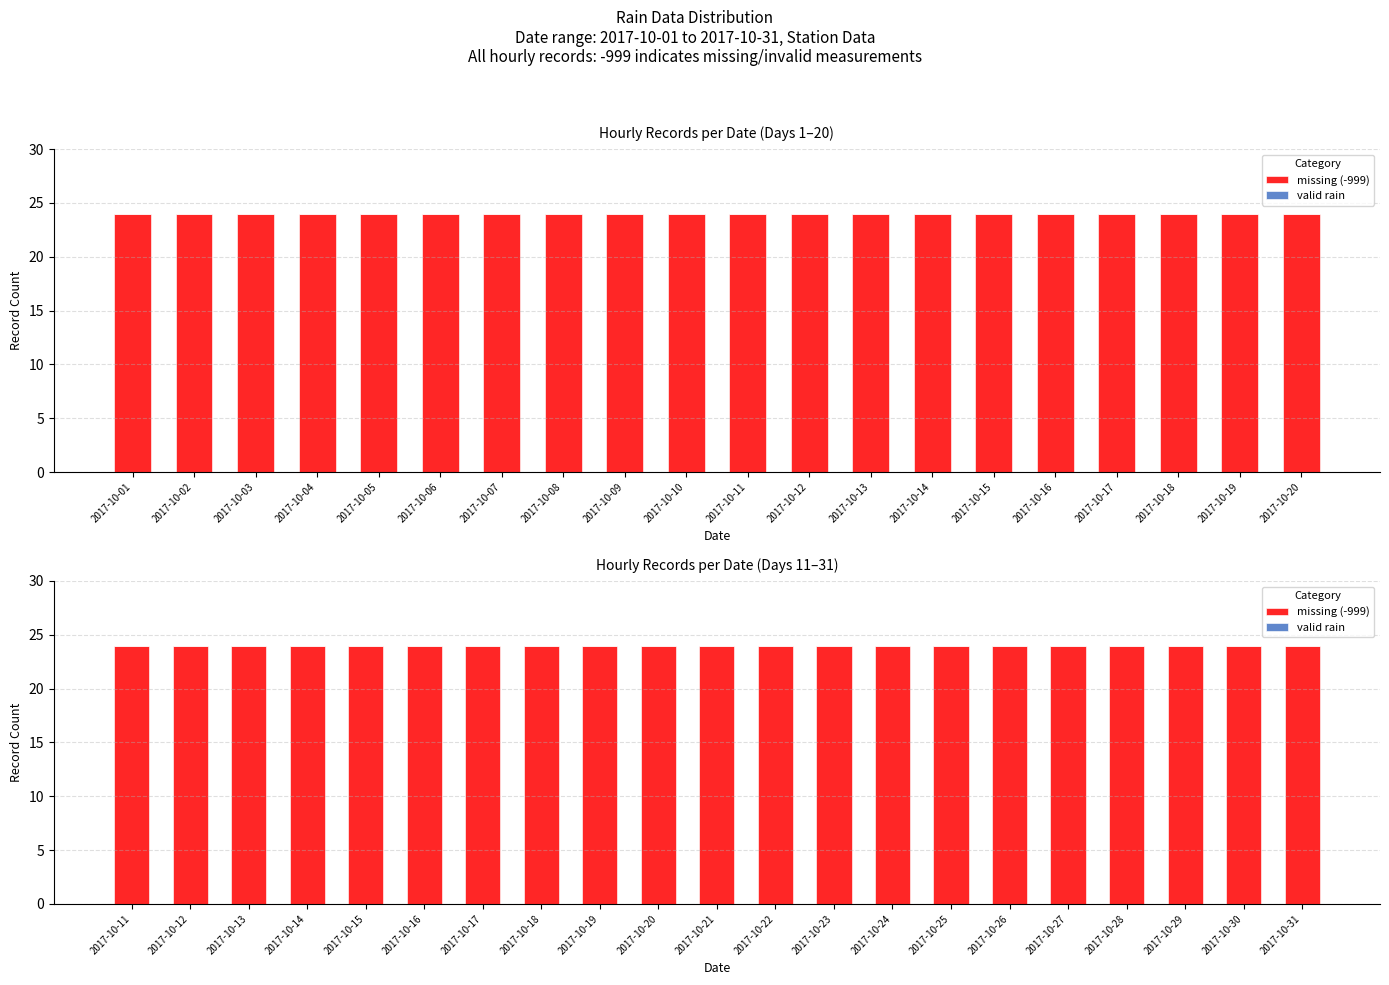

At which label does valid rain reach its minimum?

2017-10-11